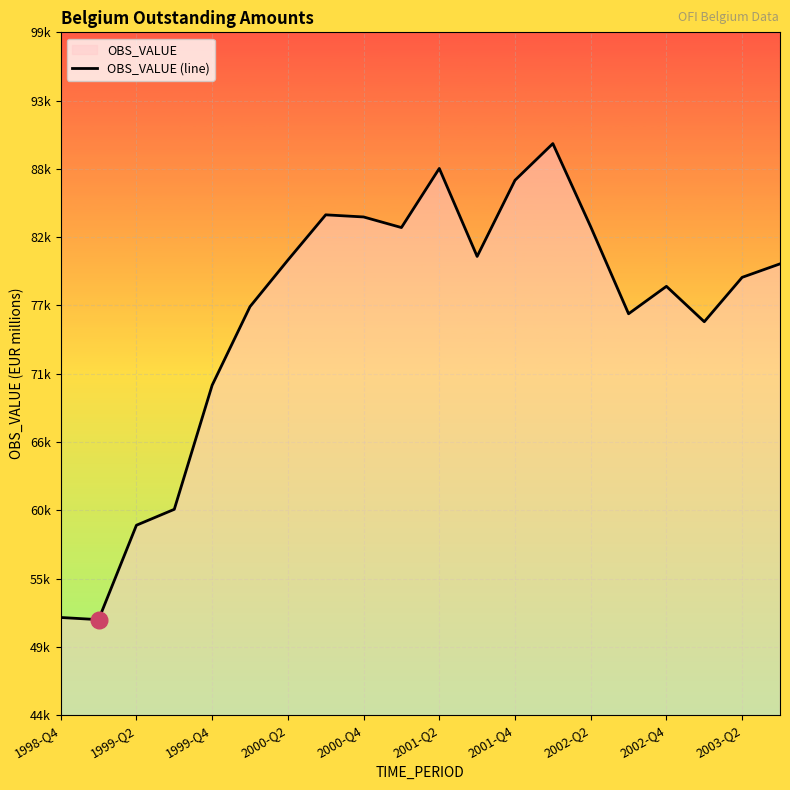

At which label does the data first exceed 79871?

2000-Q2